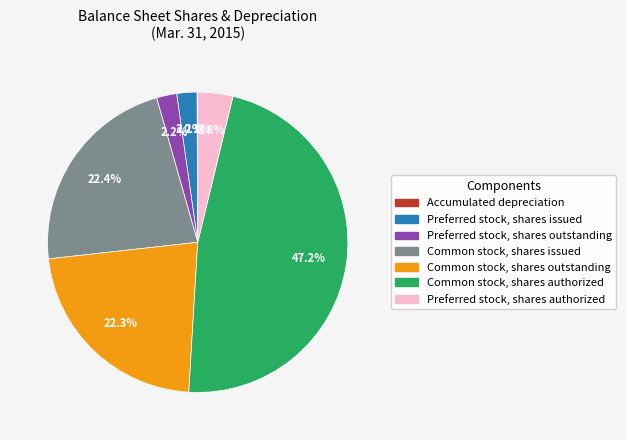

Between Preferred stock, shares issued and Common stock, shares issued, which is larger?

Common stock, shares issued